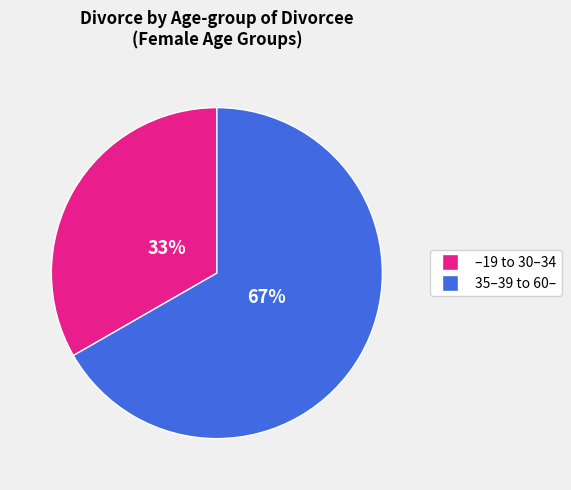

Which category accounts for the majority?

35–39 to 60–